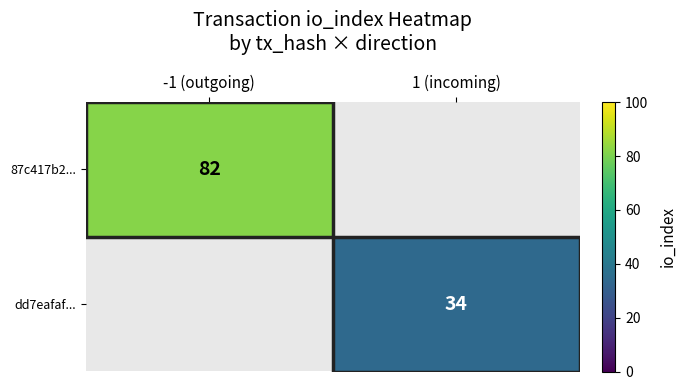

The value of 87c417b2... at -1 (outgoing) is 31.2. True or false?

False